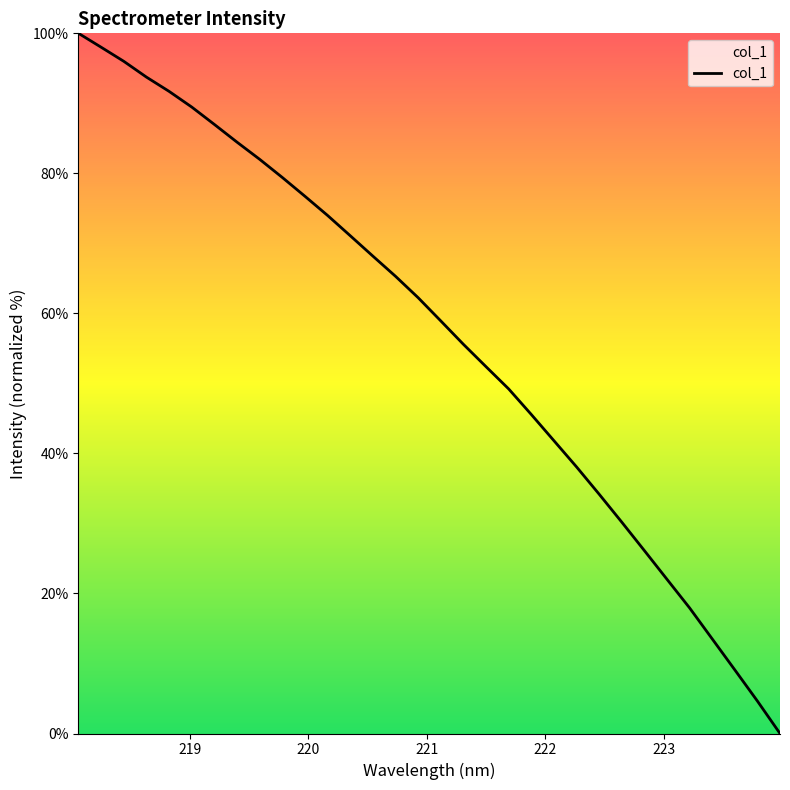

What is the maximum value shown in the chart?

100.0